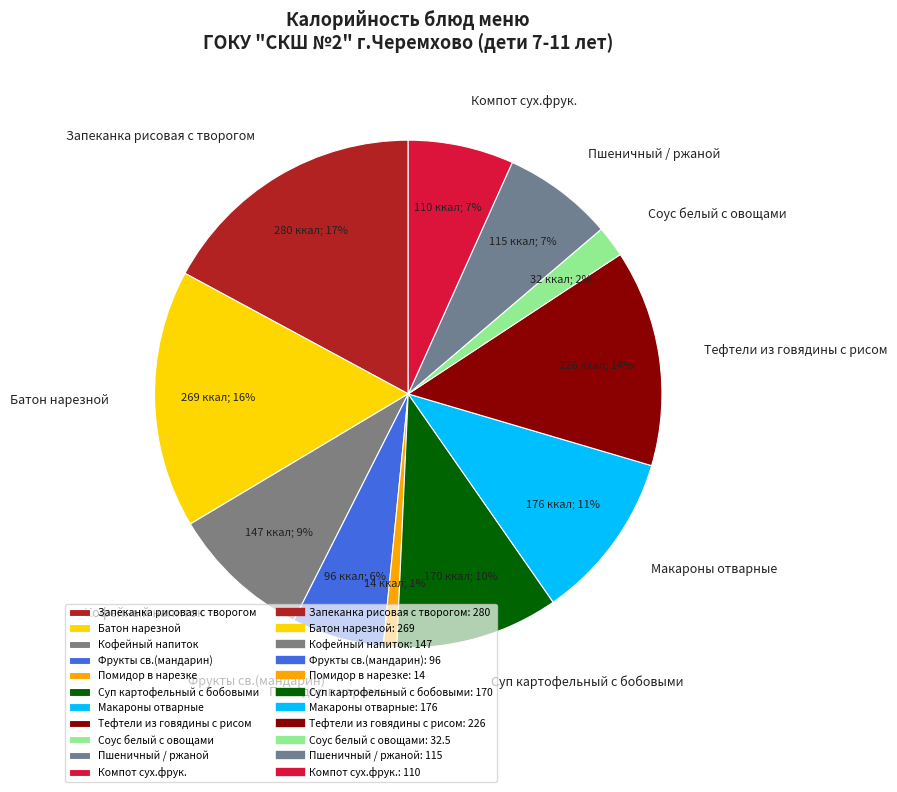

What is the smallest slice in the pie chart?

Помидор в нарезке